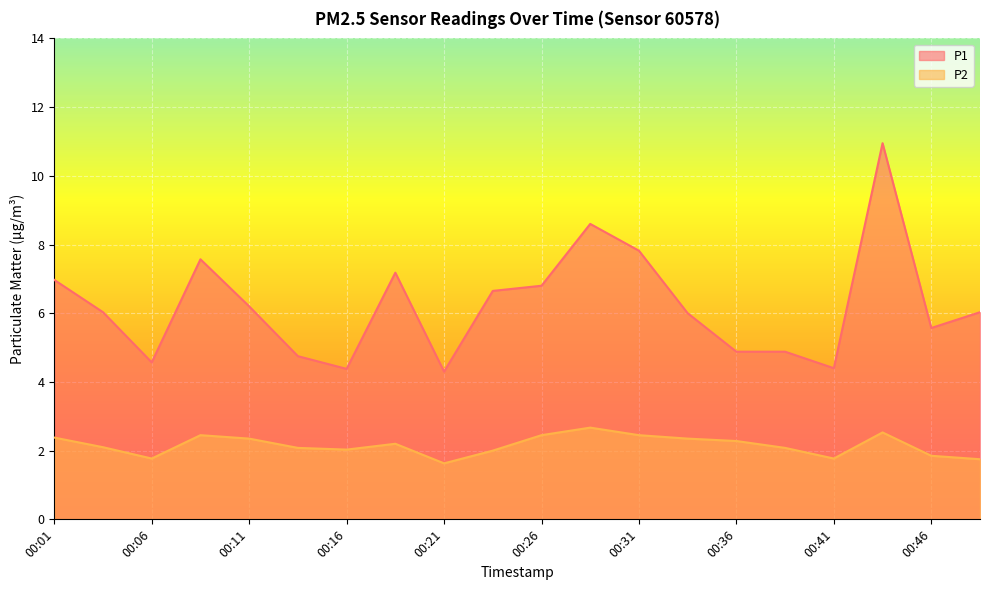

How many lines are shown in the chart?

2